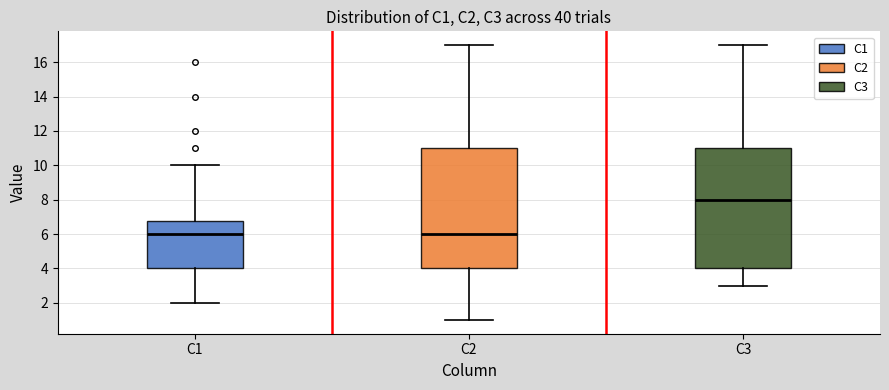

Reading left to right, transcribe this box plot: for each box, give where its median line is, the range the box spans, and where its two whiskers end, as read against the y-axis. The values are not printed on the chart, so give them approximately, as read against the axis.

C1: median 6.0, box 4.0 to 6.8, whiskers 2.0 to 10.0
C2: median 6.0, box 4.0 to 11.0, whiskers 1.0 to 17.0
C3: median 8.0, box 4.0 to 11.0, whiskers 3.0 to 17.0